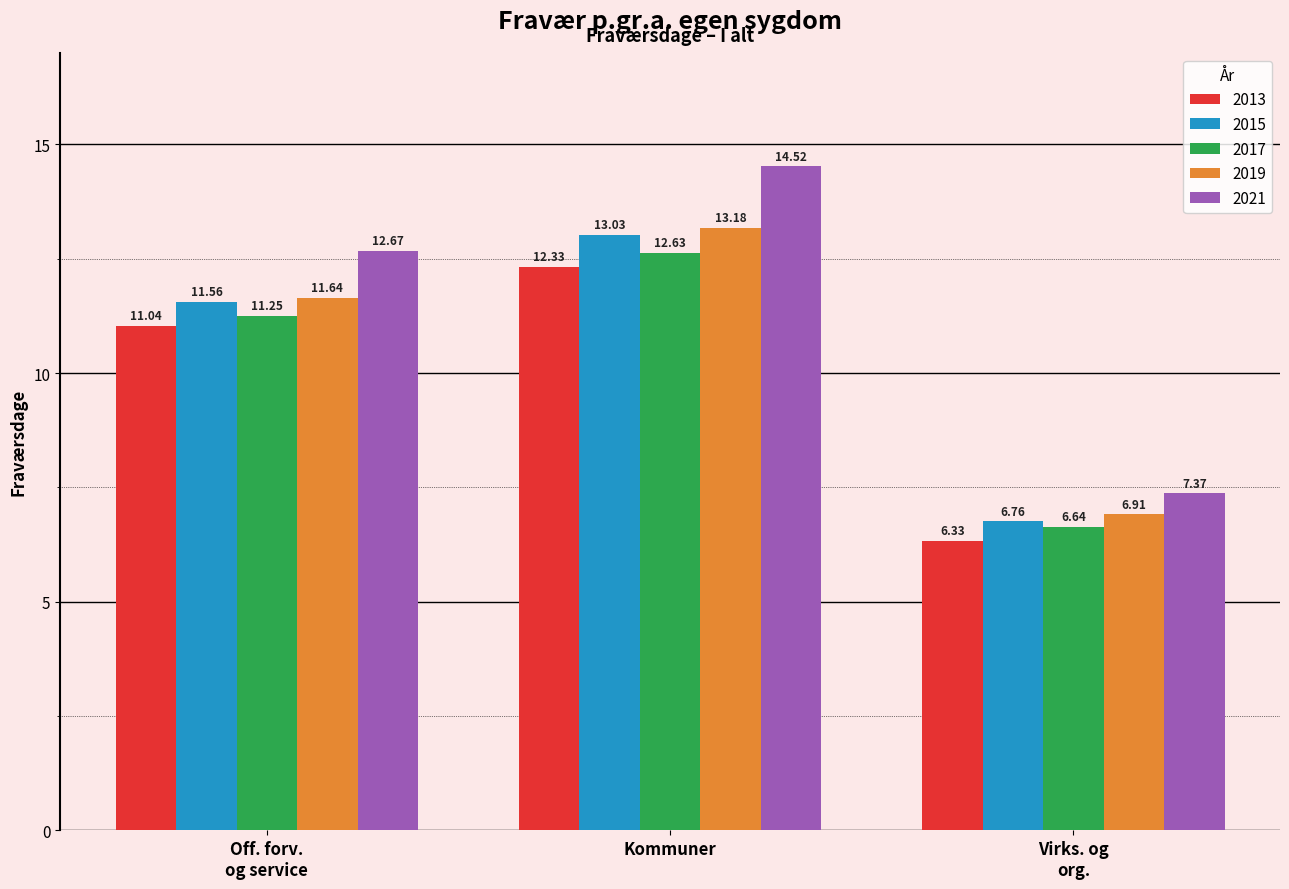

How many categories are shown in the chart?

3